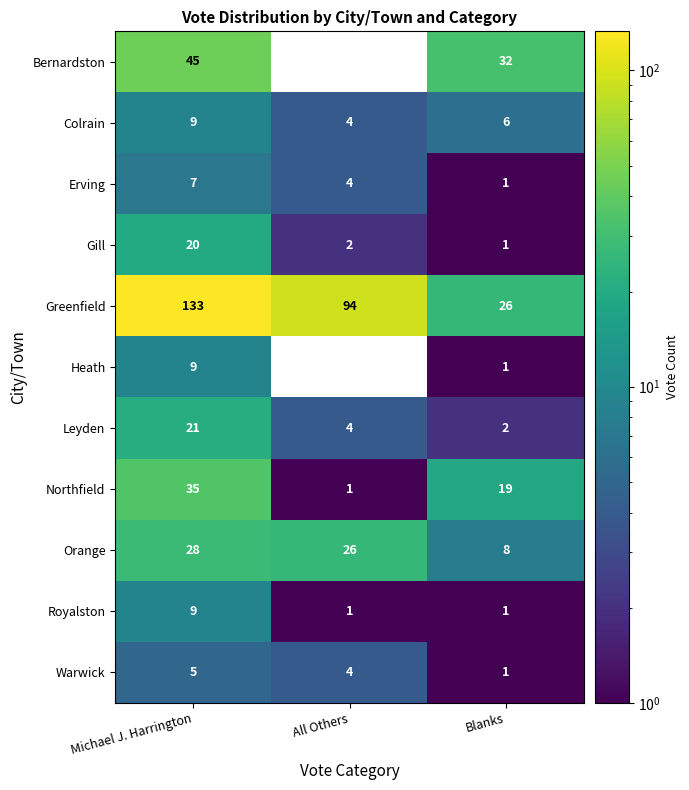

The Erving series shows 0 at Blanks. True or false?

False